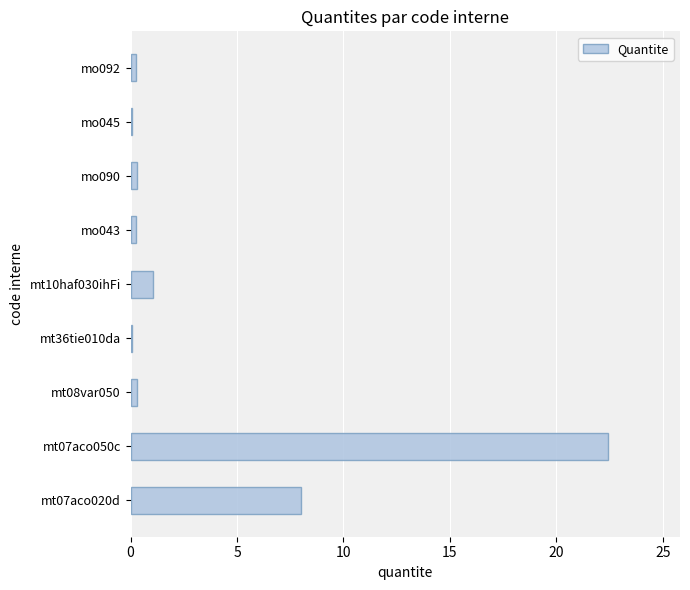

At which label is the value closest to 11?

mt07aco020d